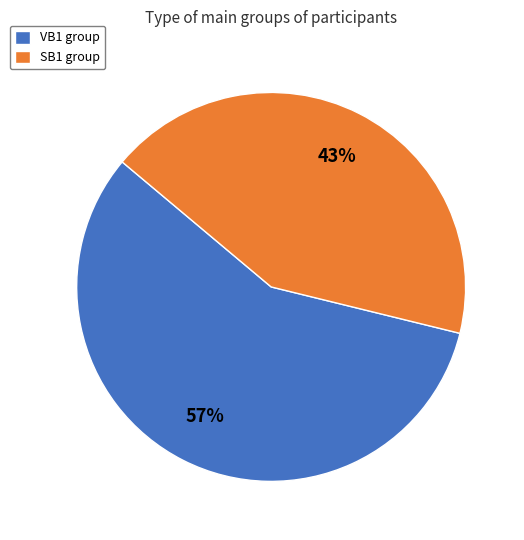

Between SB1 group and VB1 group, which is larger?

VB1 group